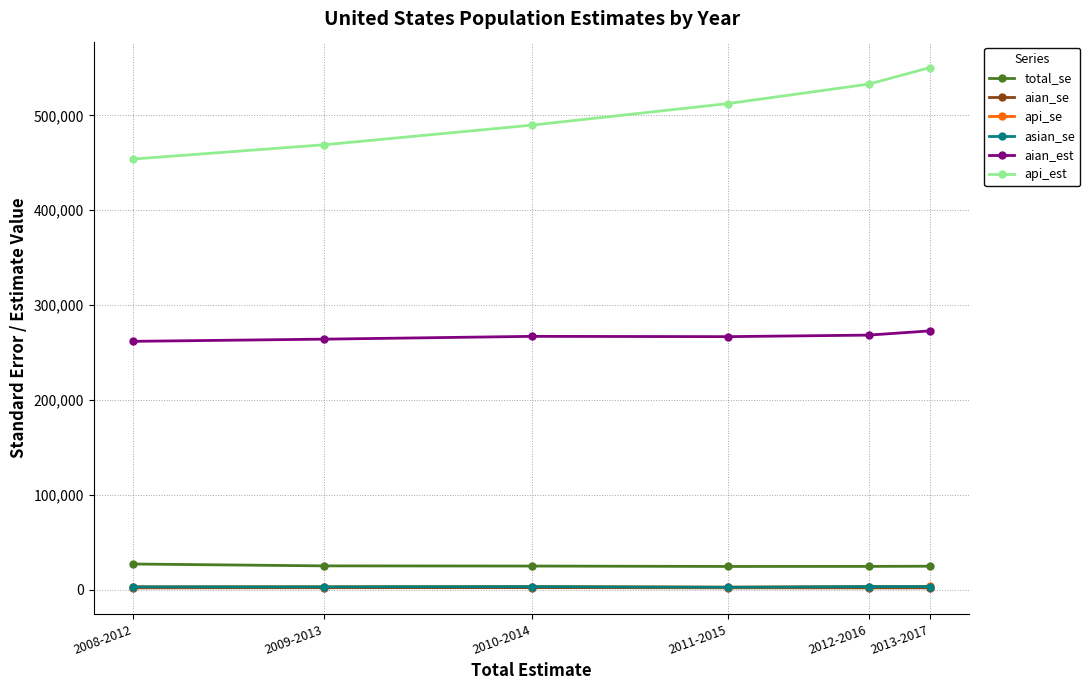

The value of api_est at 2009-2013 is 468965.0. True or false?

True